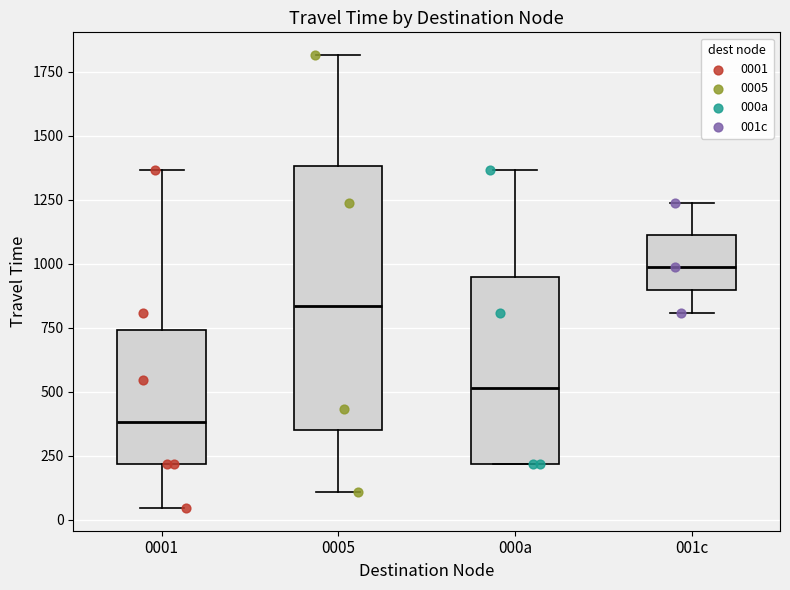

Which box's median line is the lowest?

0001